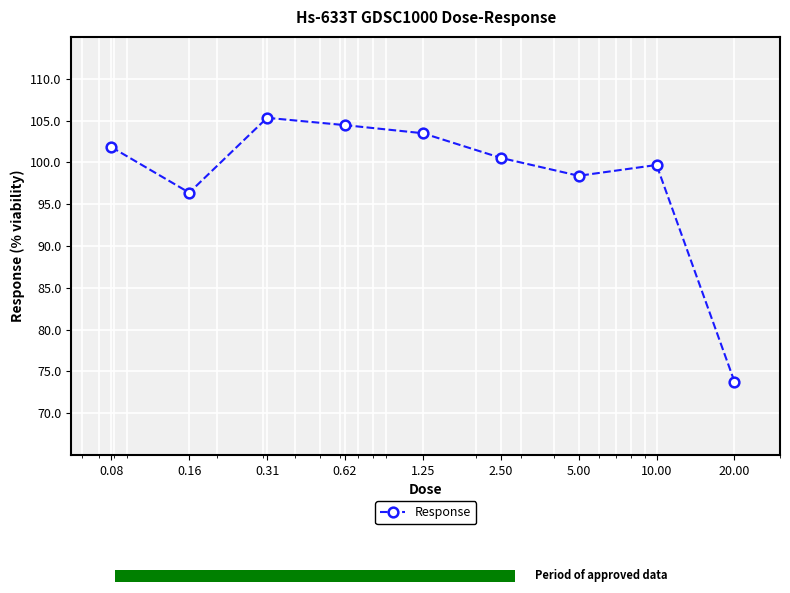

What position from the left is 0.62?

4